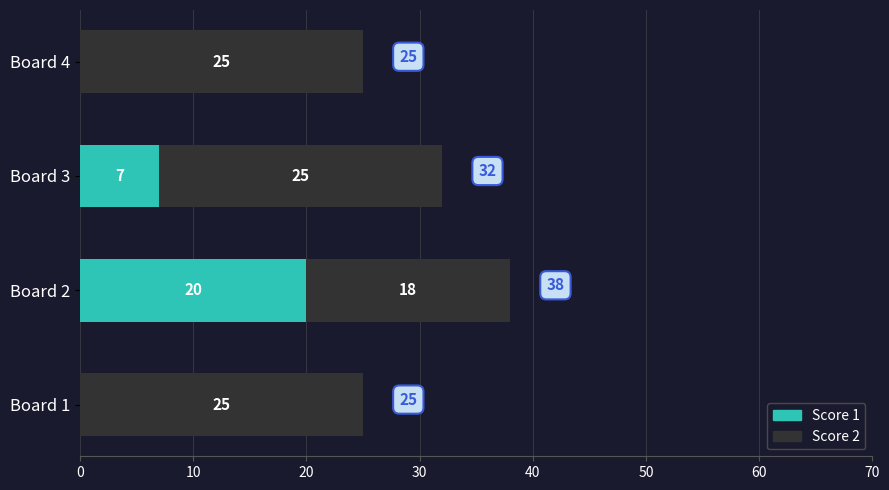

Is it true that Score 1 equals 11 at Board 3?

False